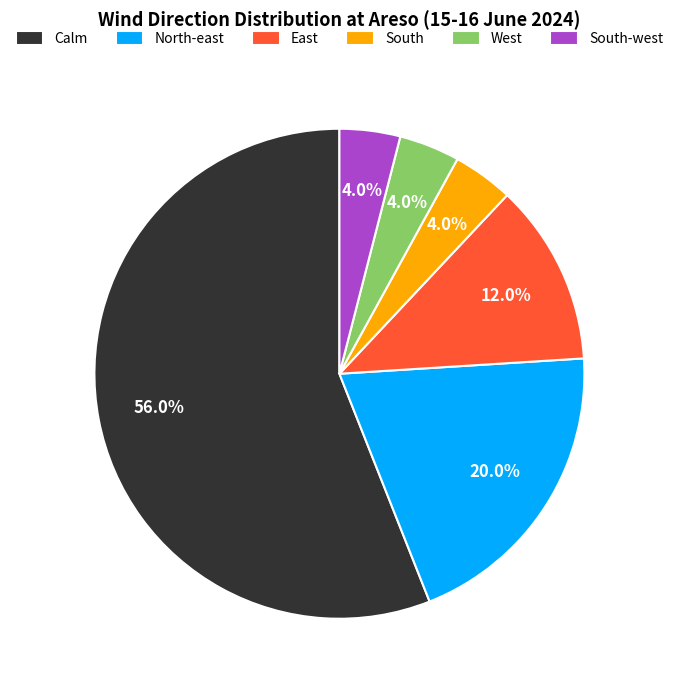

What is the largest slice in the pie chart?

Calm